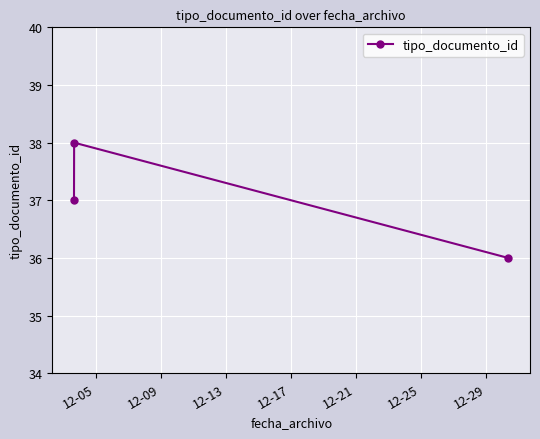

How many data points are less than 37?

1